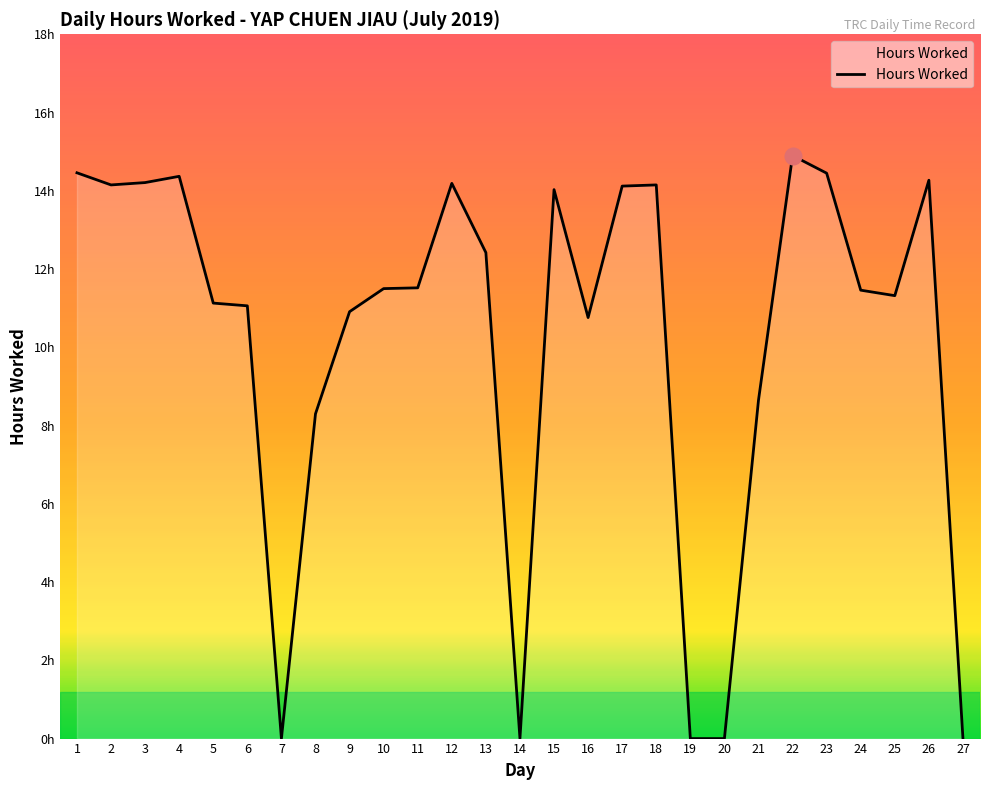

What is the change in value from 8 to 18?

+5.8